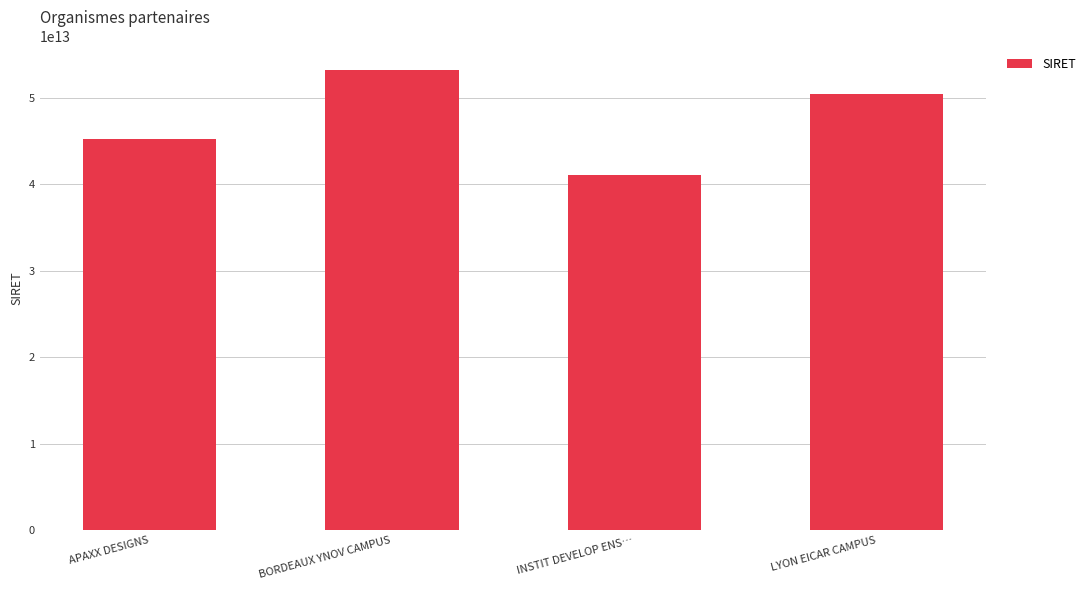

List the labels in order of value, largest first.

BORDEAUX YNOV CAMPUS, LYON EICAR CAMPUS, APAXX DESIGNS, INSTIT DEVELOP ENS…